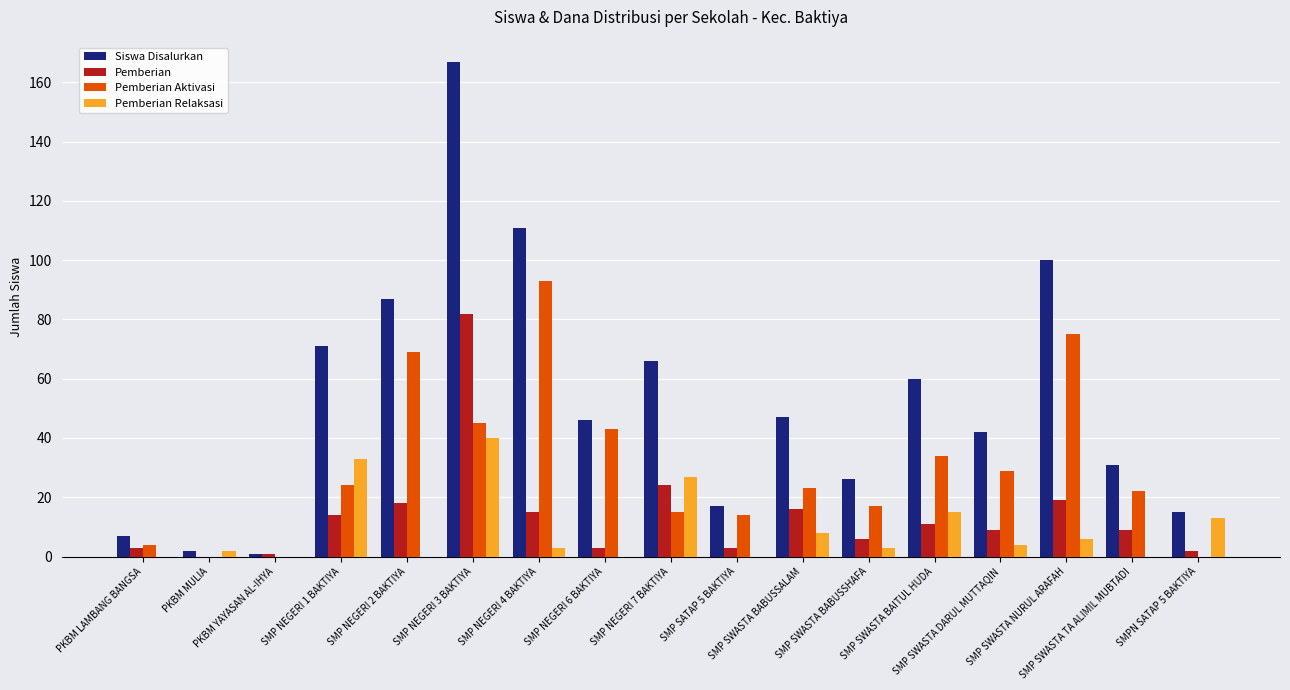

At which label is Pemberian Aktivasi closest to 46?

SMP NEGERI 3 BAKTIYA